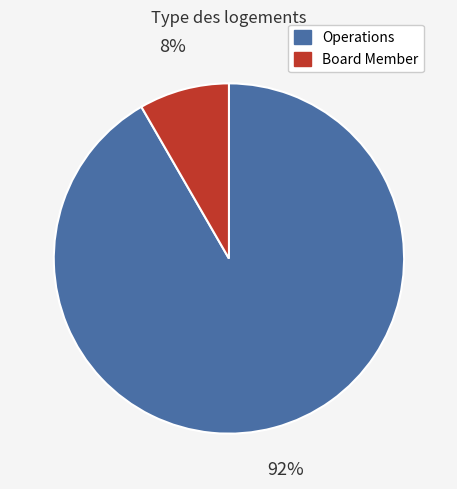

How many segments does this pie chart have?

2